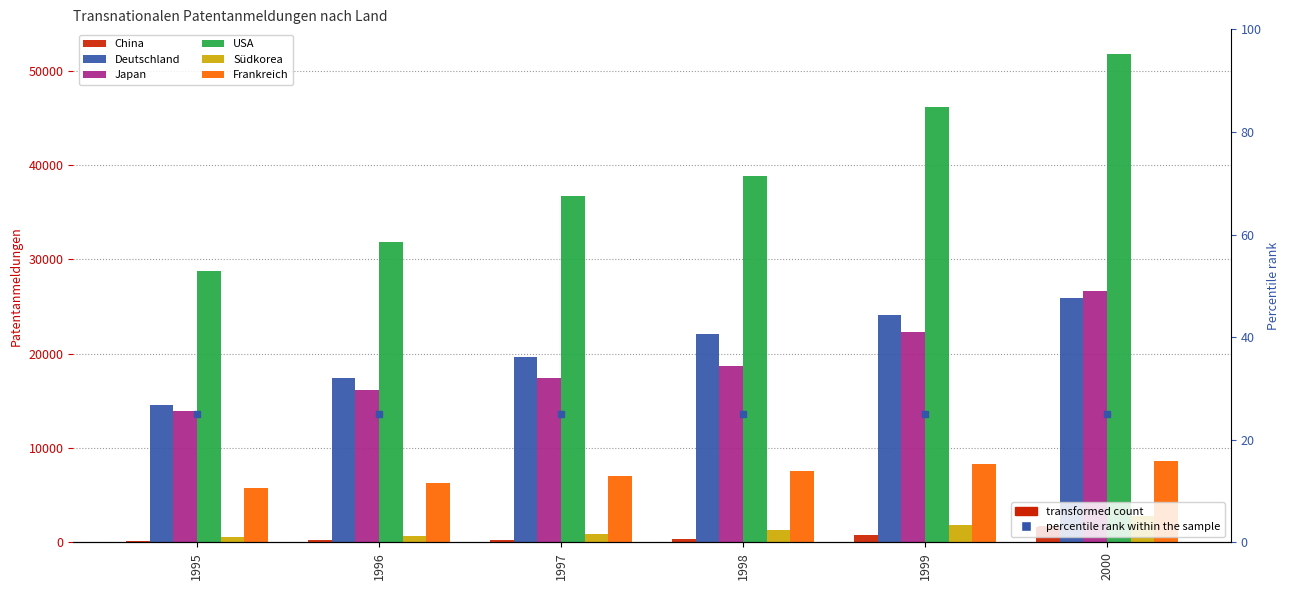

Where is Südkorea nearest to the value 1680?

1999